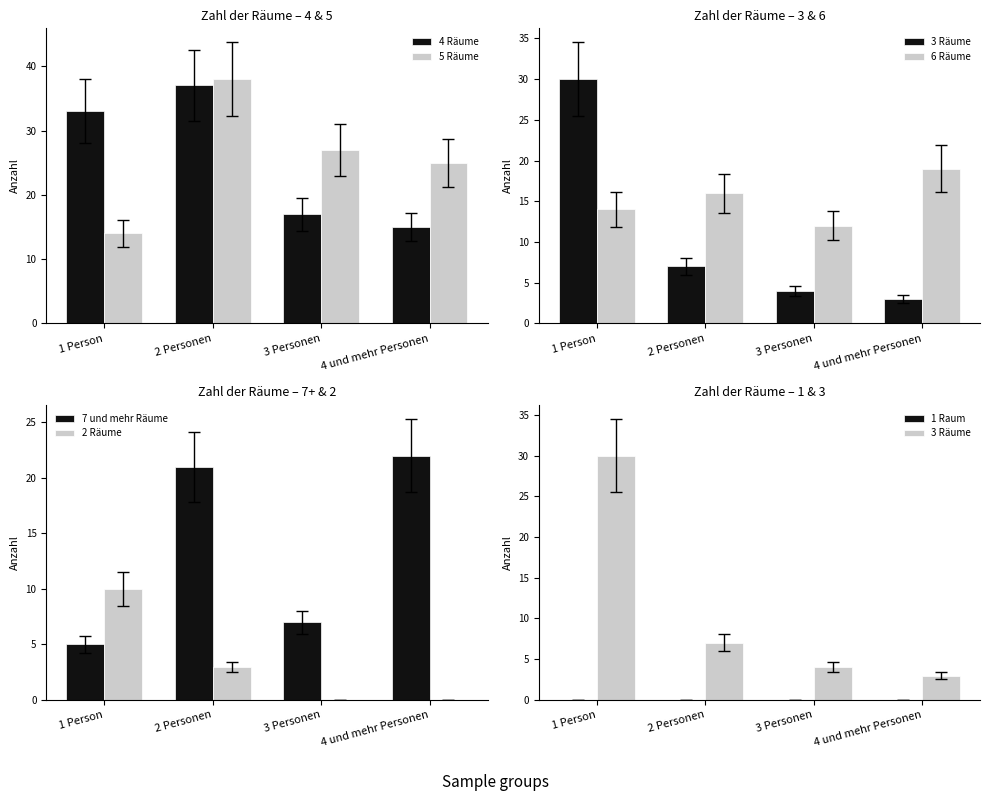

What is the average value of the 2 Räume series?

3